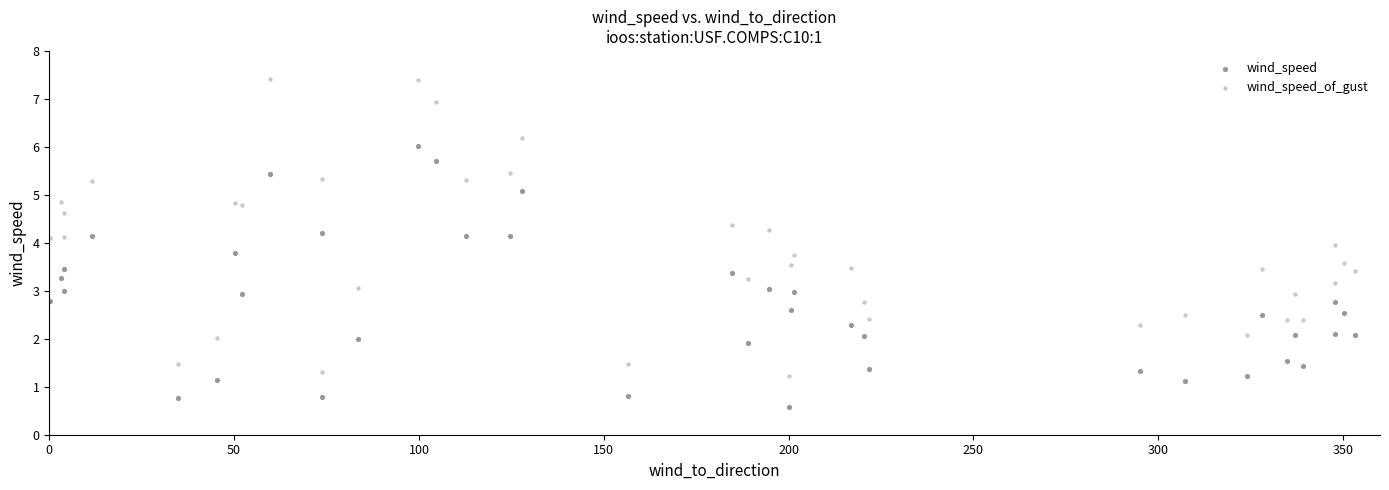

Which series has the largest Y range (max minus min)?

wind_speed_of_gust